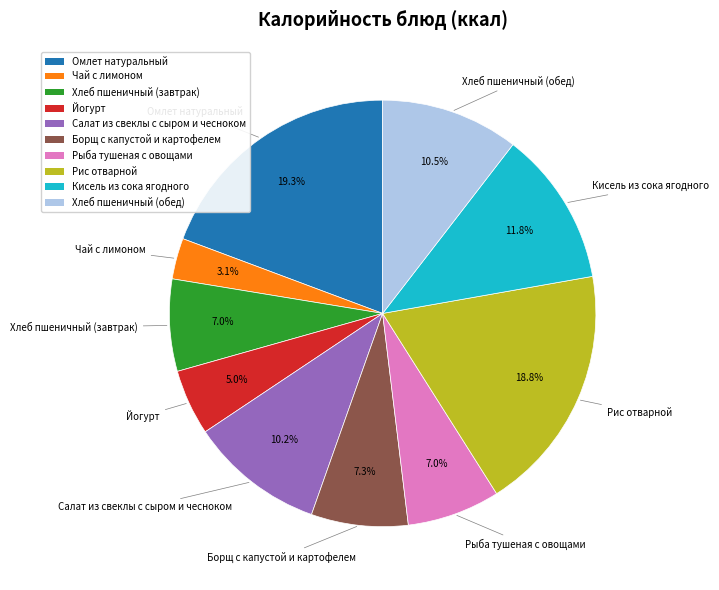

To the nearest percent, what is the combined percentage of Салат из свеклы с сыром и чесноком and Рис отварной?

29%